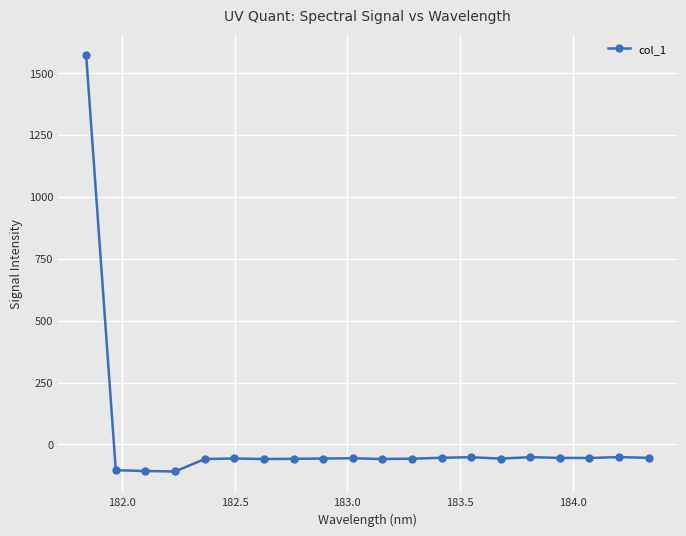

What is the value of the 5th point from the left?

-58.9